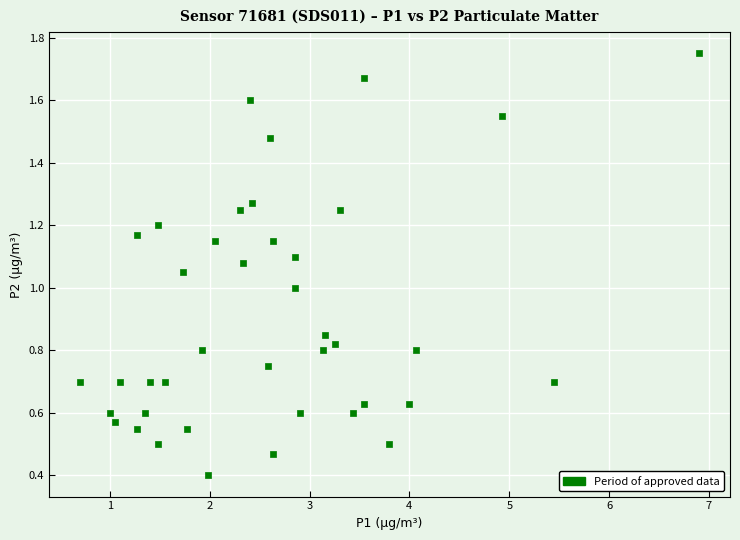

What is the range of X values (max minus min)?

6.2